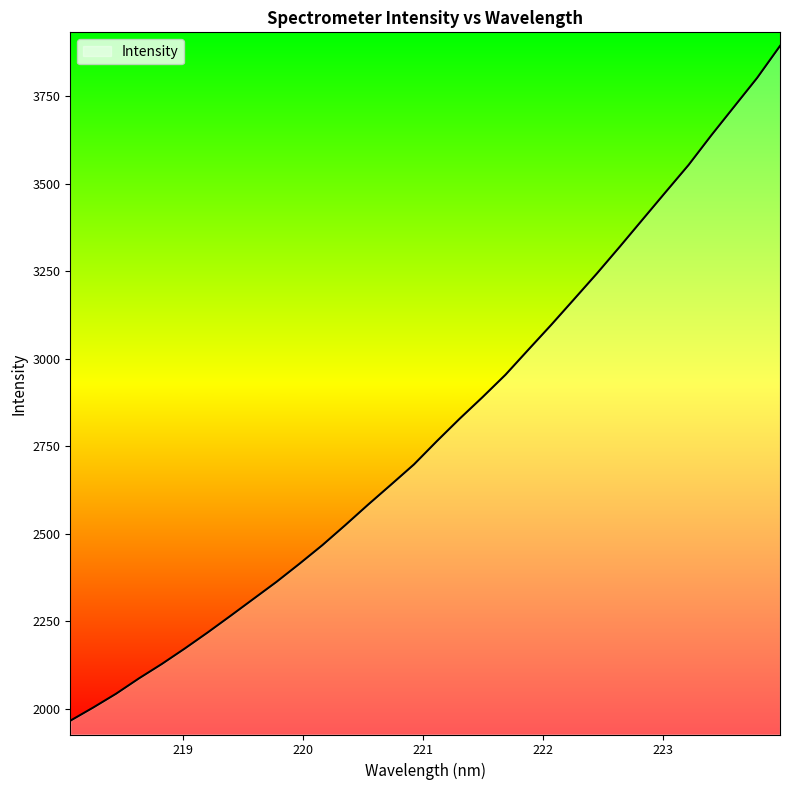

What is the greatest value displayed?

3894.0